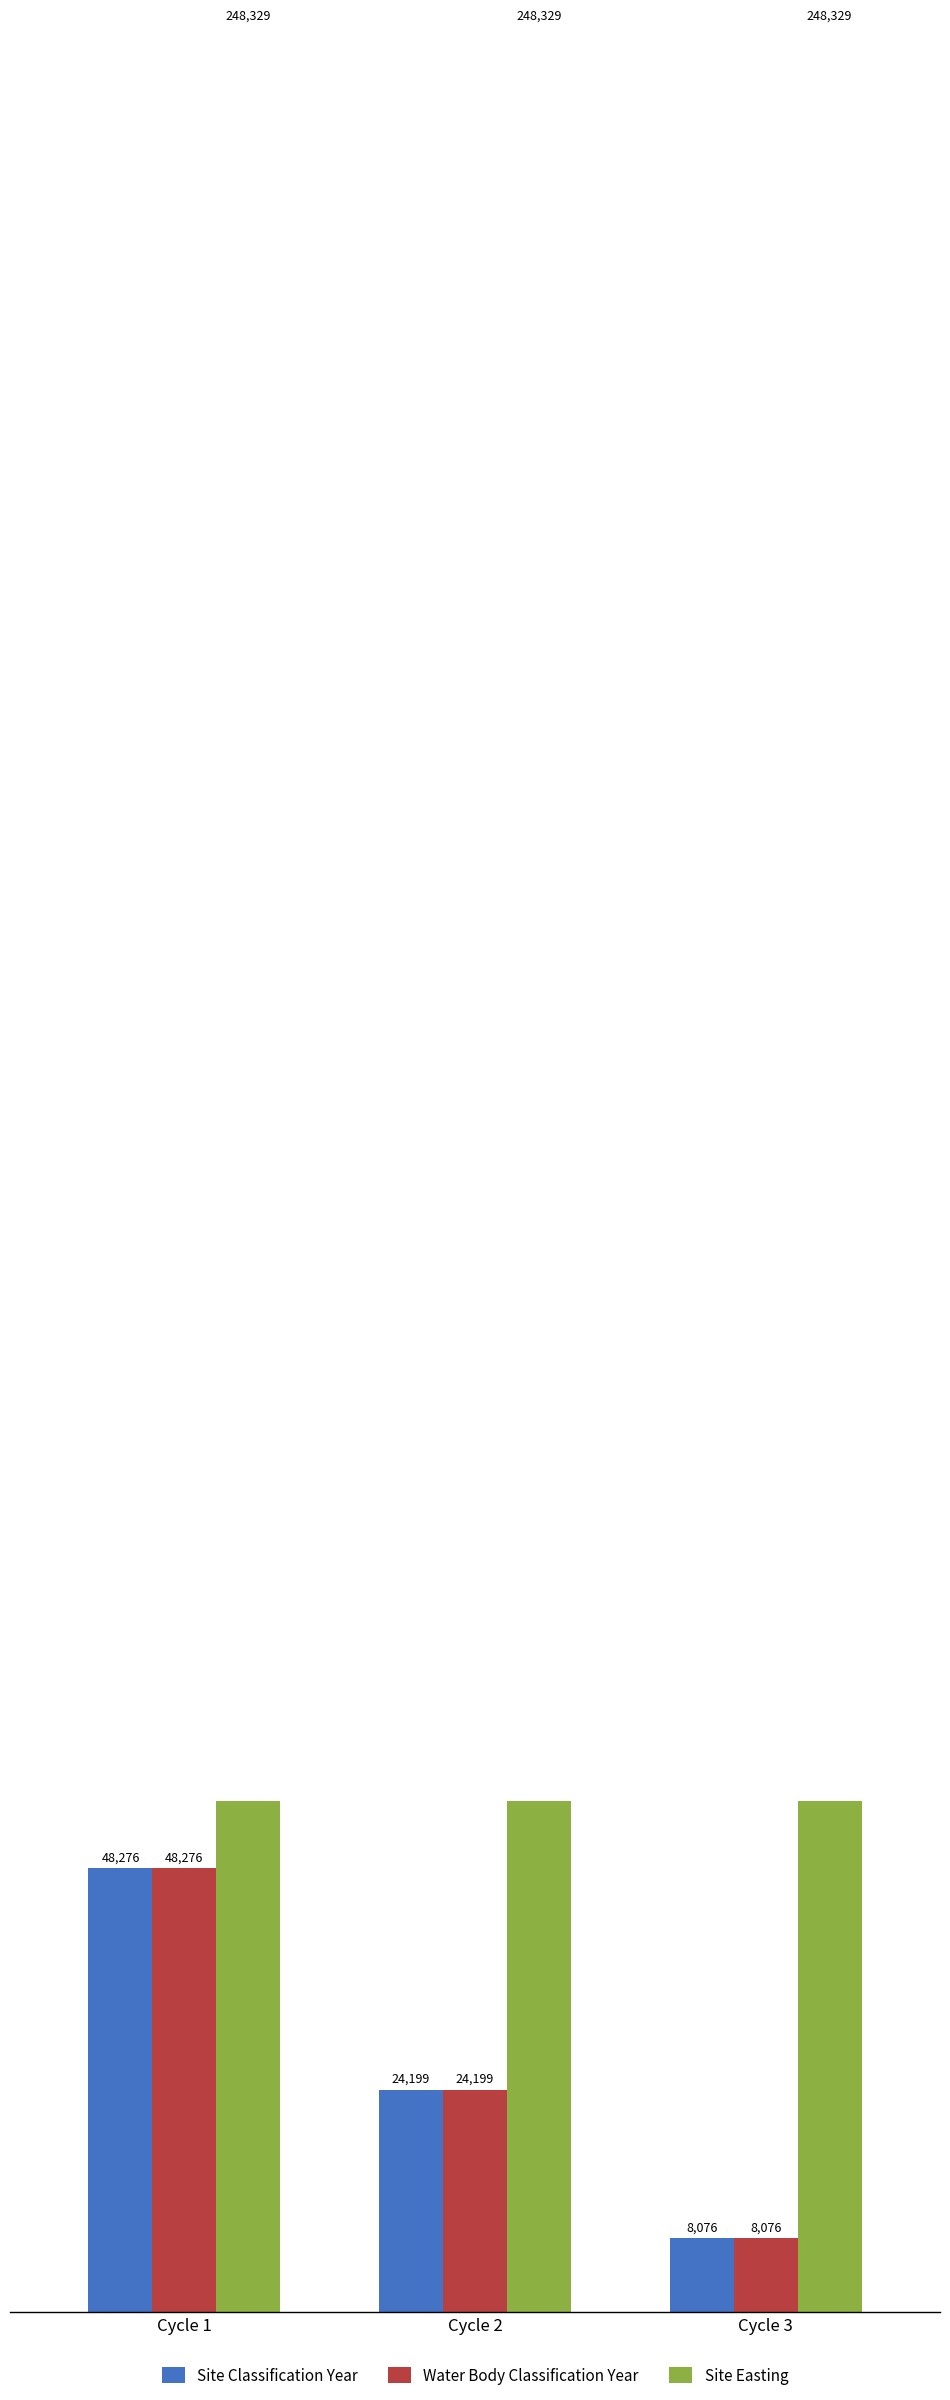

Which series has the largest total across all categories?

Site Easting